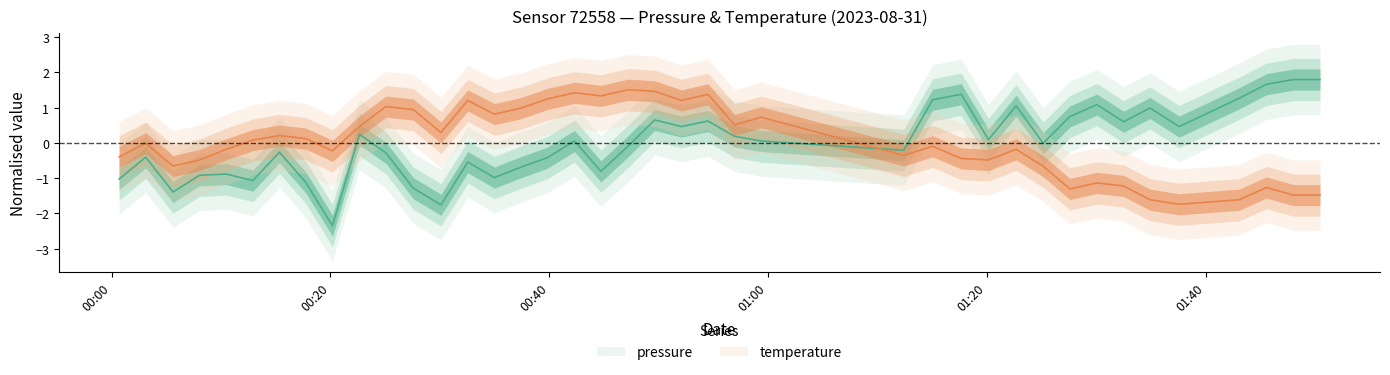

What is the difference between the second highest and minimum values in the pressure series?

4.1